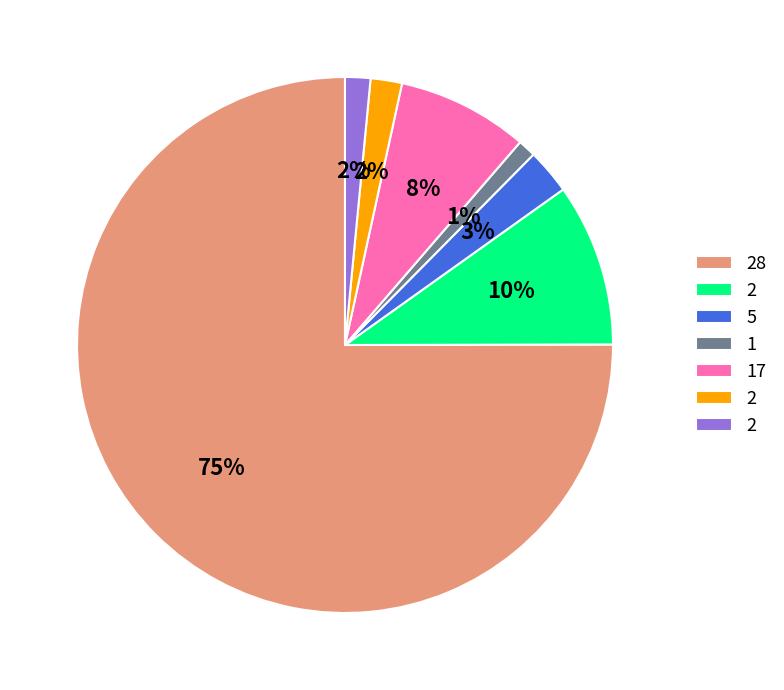

To the nearest percent, what is the average slice percentage?

14%